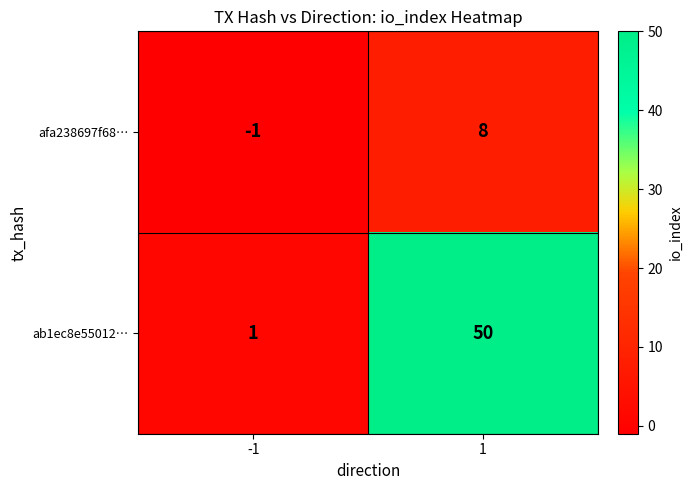

What is the average value of the afa238697f68… series?

4